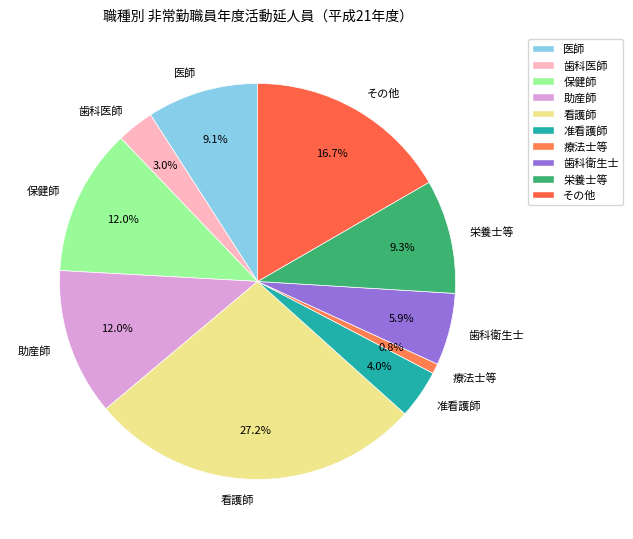

Between 医師 and 歯科衛生士, which is larger?

医師